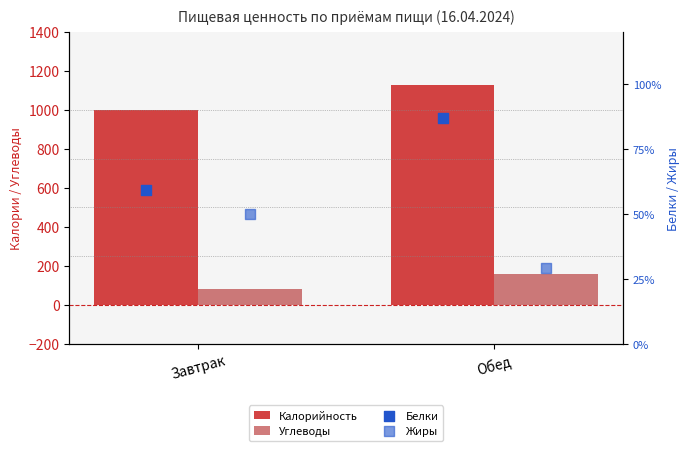

What is the total value across all series at Завтрак?

1190